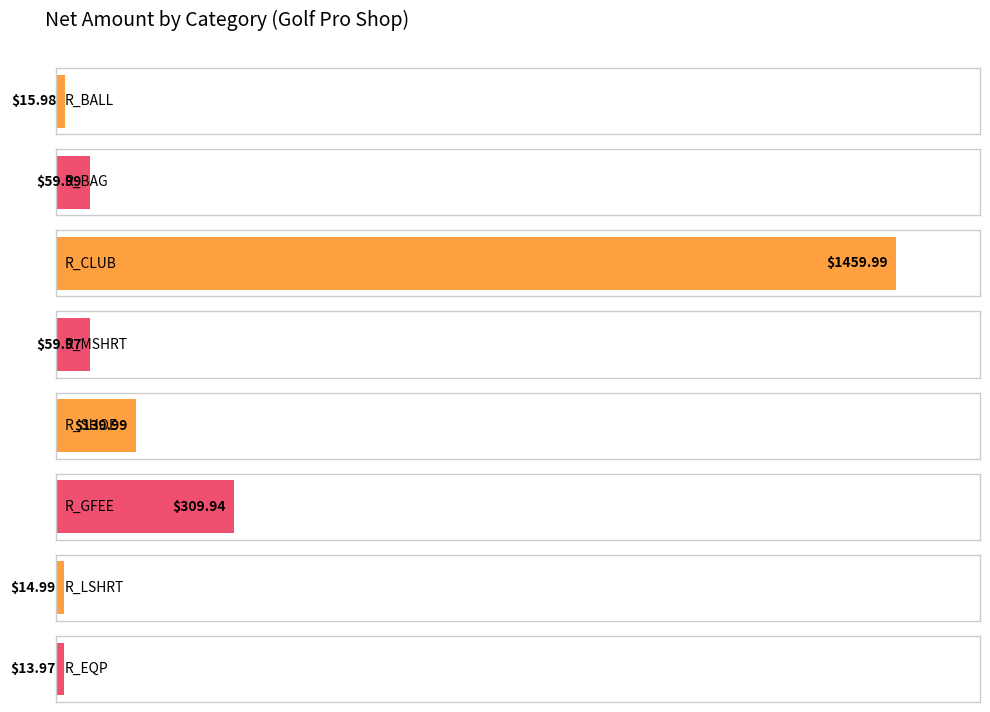

List the labels in order of value, largest first.

R_CLUB, R_GFEE, R_SHOE, R_BAG, R_MSHRT, R_BALL, R_LSHRT, R_EQP